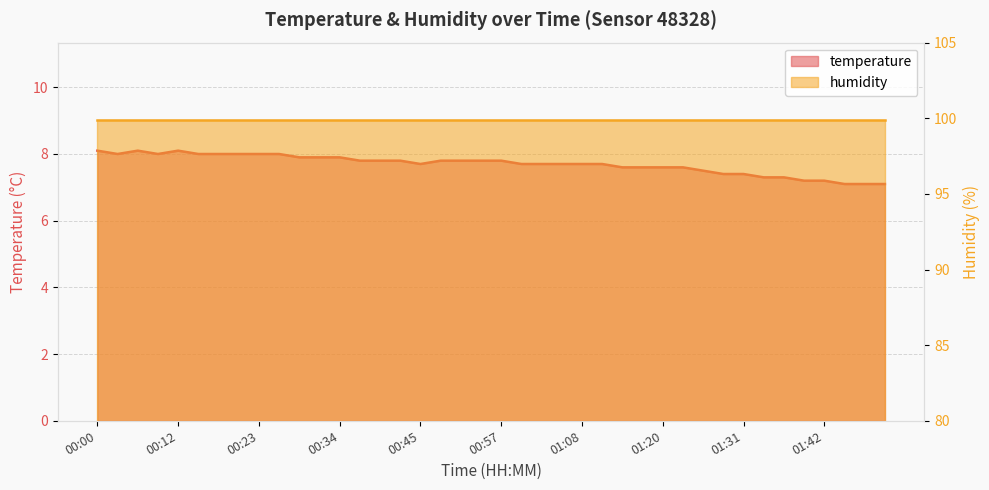

What is the minimum value shown in the chart?

7.1